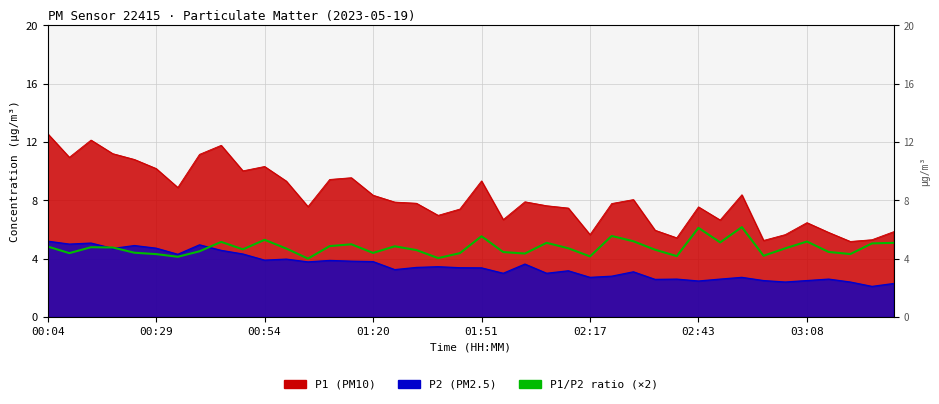

What is the sum of all values?

190.2